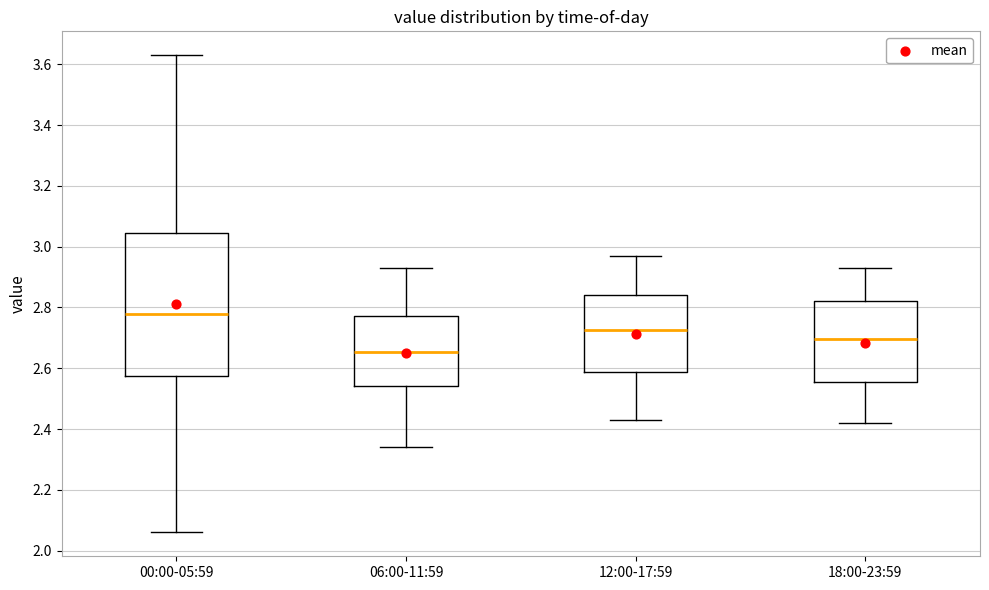

Comparing the boxes themselves (not the whiskers), which one is the tallest?

00:00-05:59